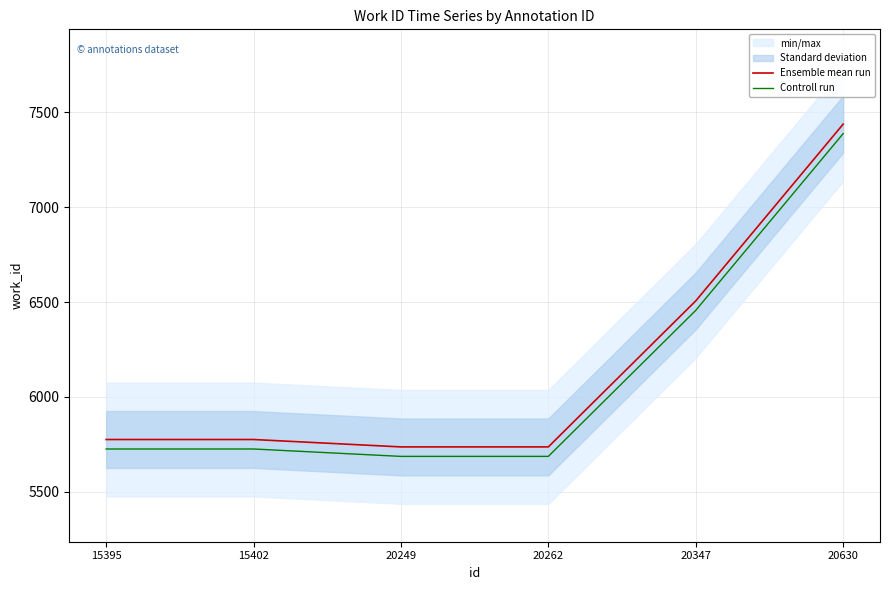

Which series has the widest spread of values?

Ensemble mean run